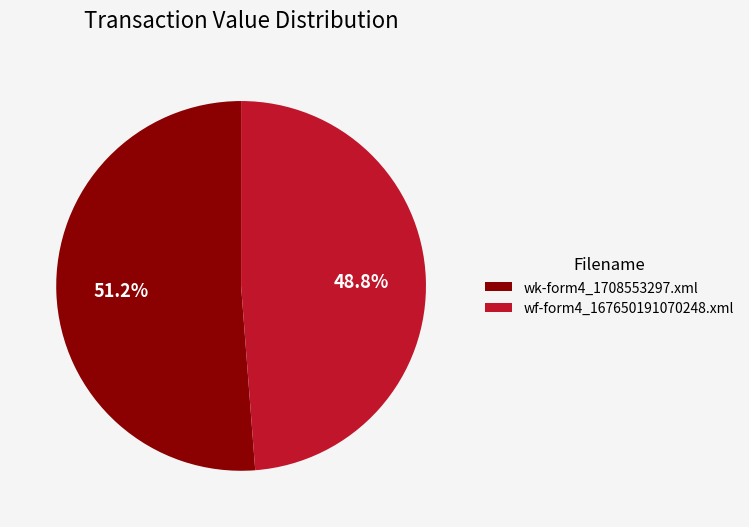

The wf-form4_167650191070248.xml slice represents 42% of the pie. True or false?

False